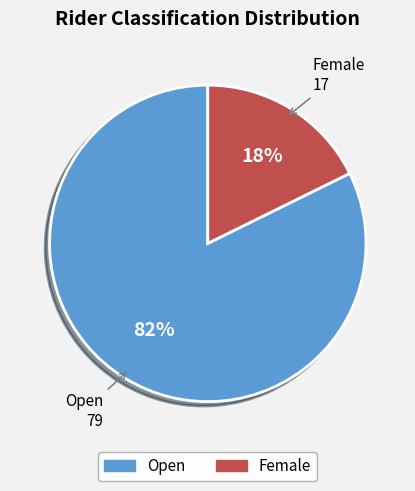

Count the number of slices in the pie.

2